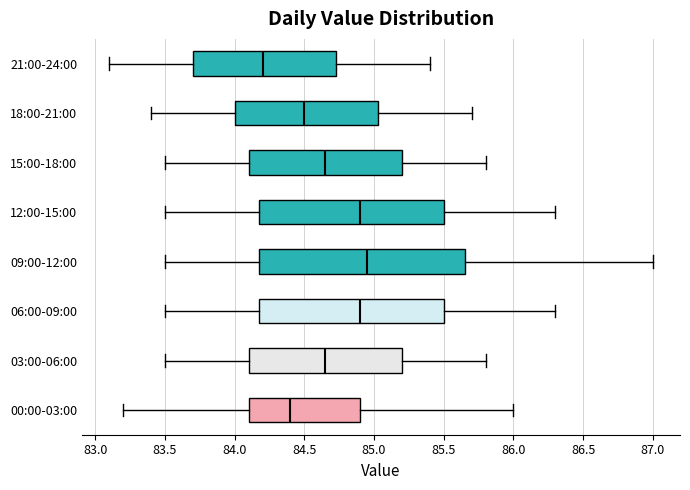

Where does the left whisker of the box for 09:00-12:00 end on the x-axis? The values are not printed on the chart, so give them approximately, as read against the axis.

83.50